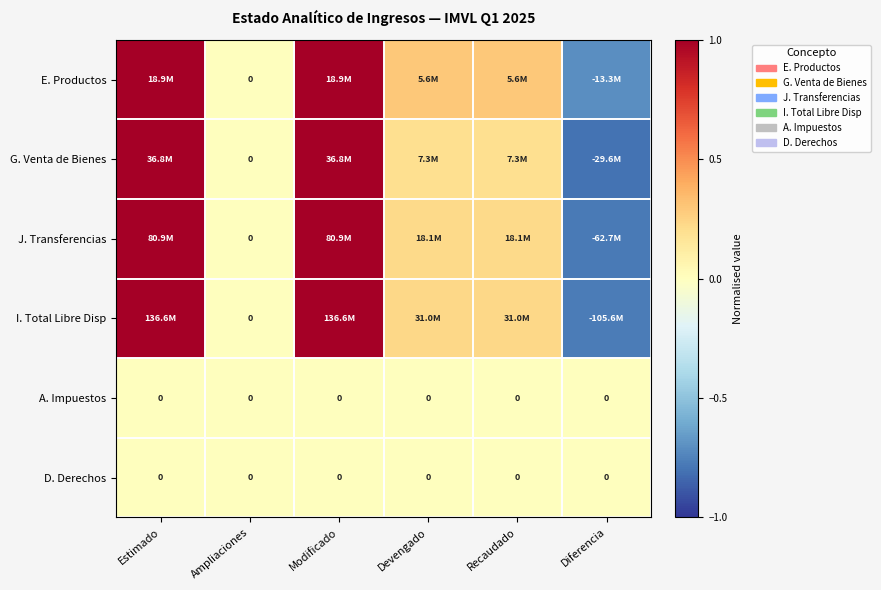

Between Diferencia and Modificado, which is larger?

Modificado